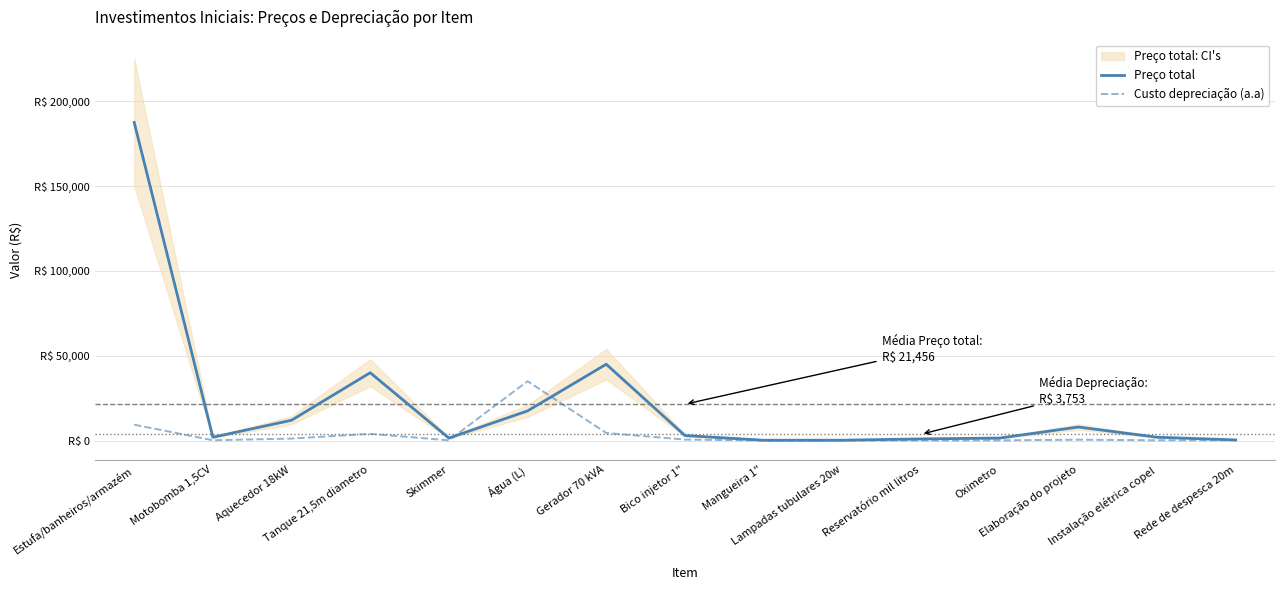

The Preço total series shows 13532.4 at Elaboração do projeto. True or false?

False